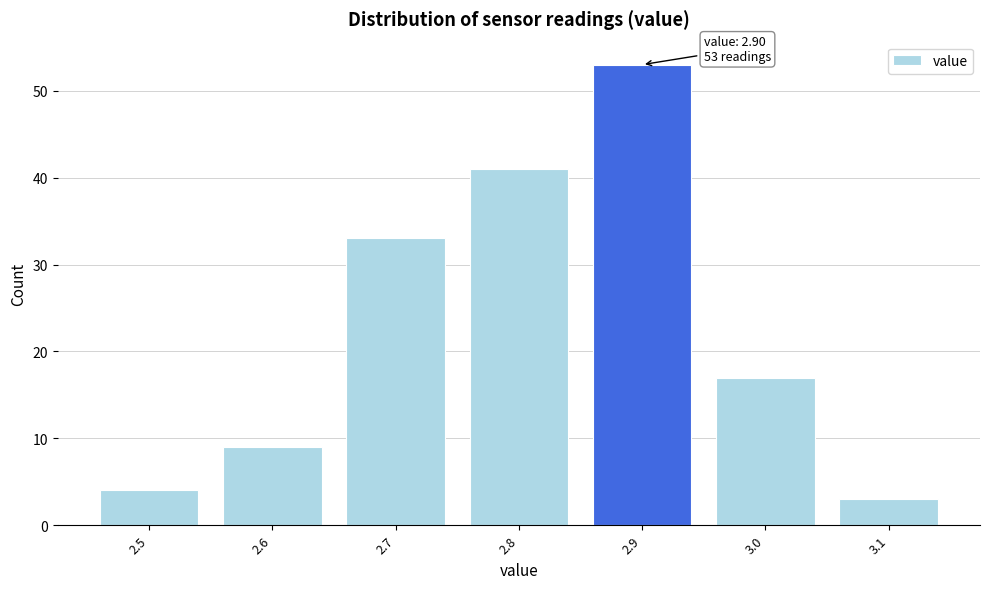

Which range on the x-axis has the tallest bar?

2.85 to 2.95